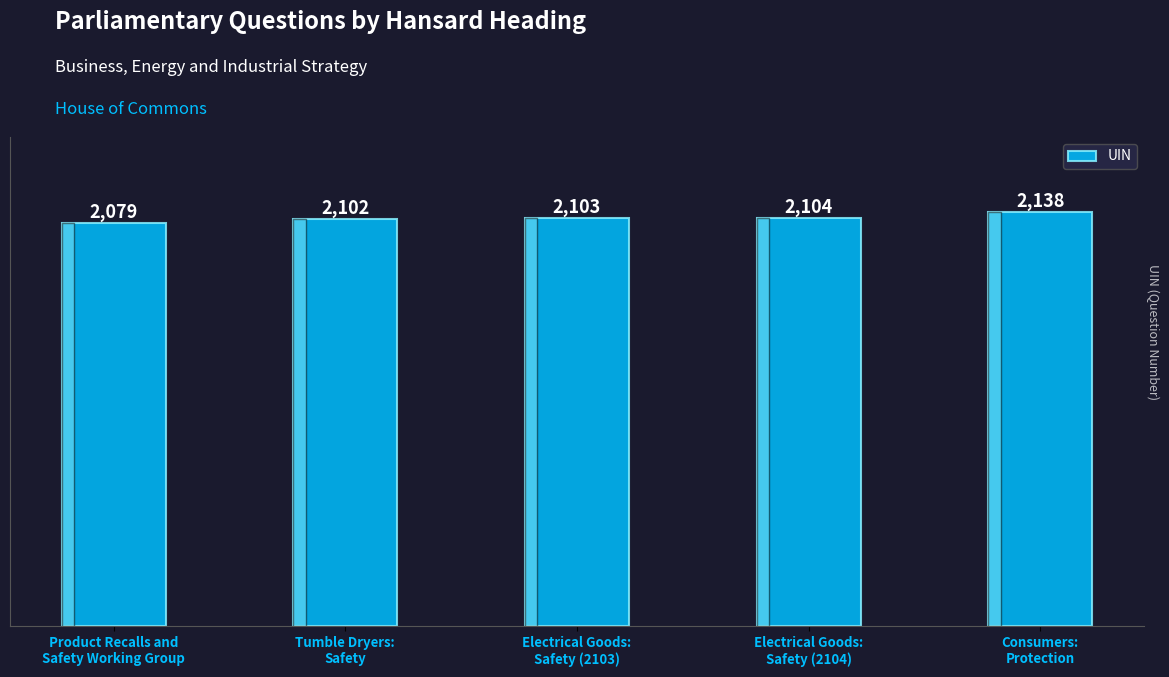

List the labels in order of value, largest first.

Consumers:
Protection, Electrical Goods:
Safety (2104), Electrical Goods:
Safety (2103), Tumble Dryers:
Safety, Product Recalls and
Safety Working Group